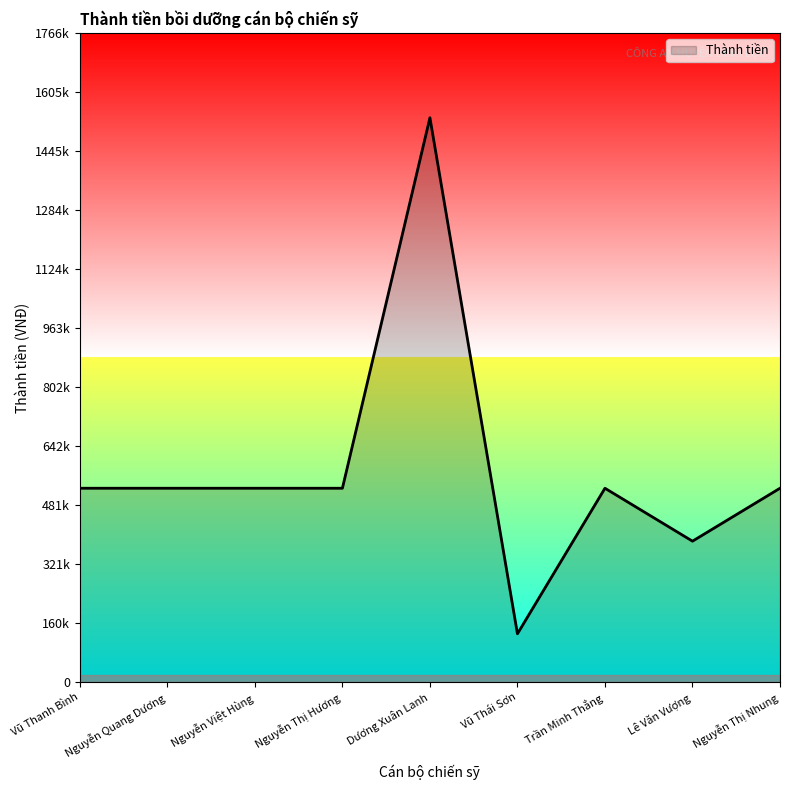

Is this an area chart (filled region under the line)?

Yes